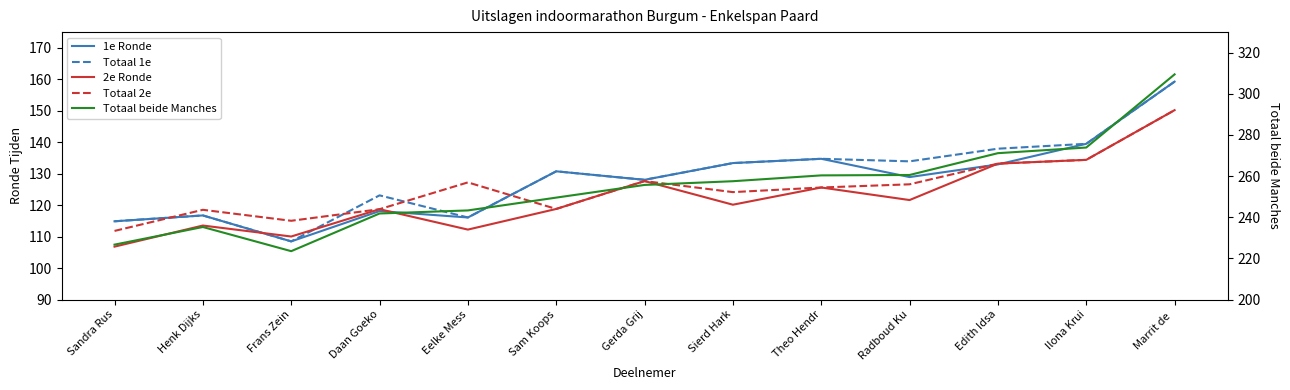

True or false: 2e Ronde and Totaal 2e cross at least once.

False